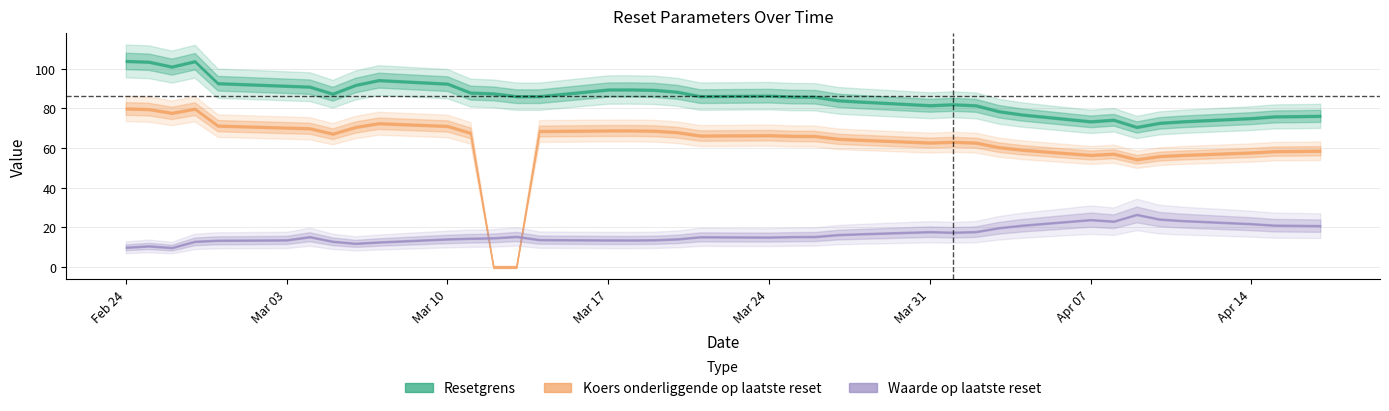

True or false: Resetgrens and Waarde op laatste reset intersect in this chart.

False